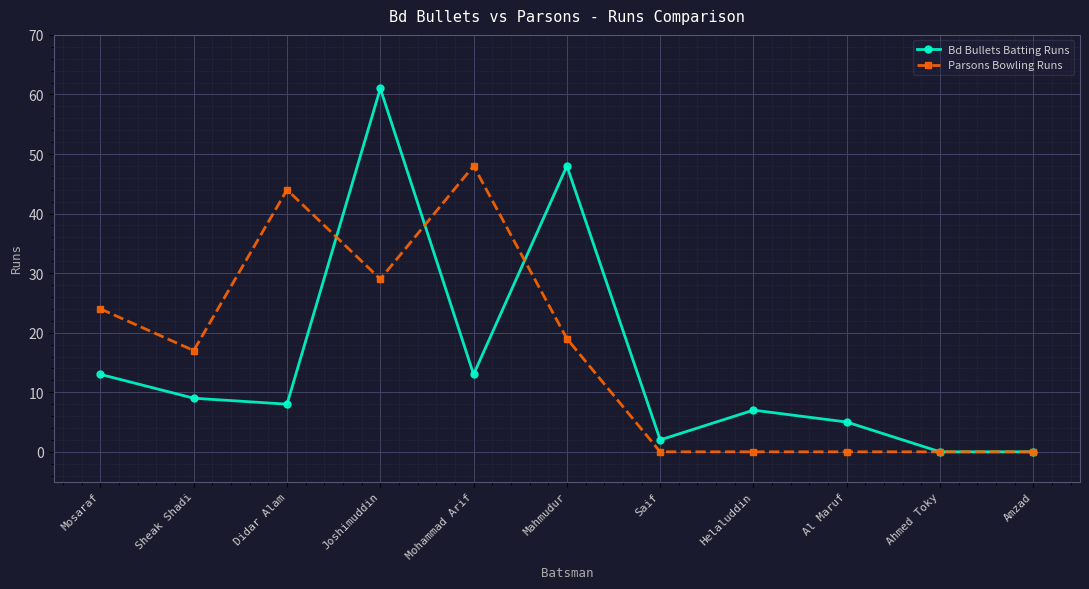

Rank the series by their average value, from highest to lowest.

Parsons Bowling Runs, Bd Bullets Batting Runs